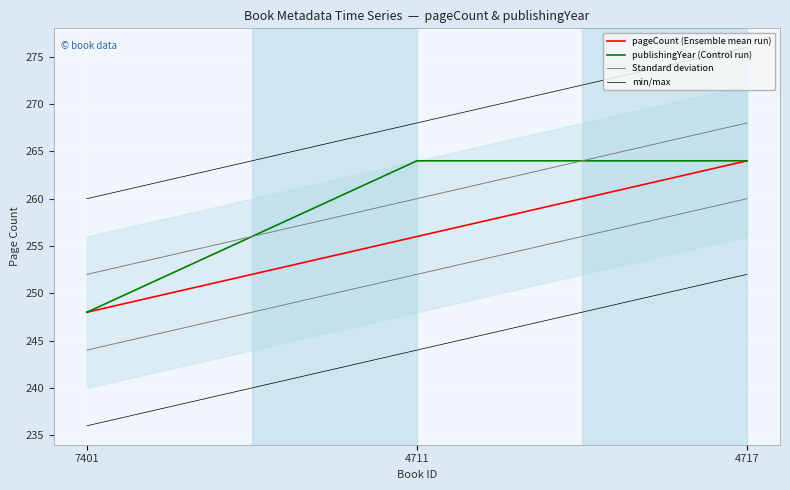

What is the difference between the pageCount (Ensemble mean run) values at 4711 and 7401?

8